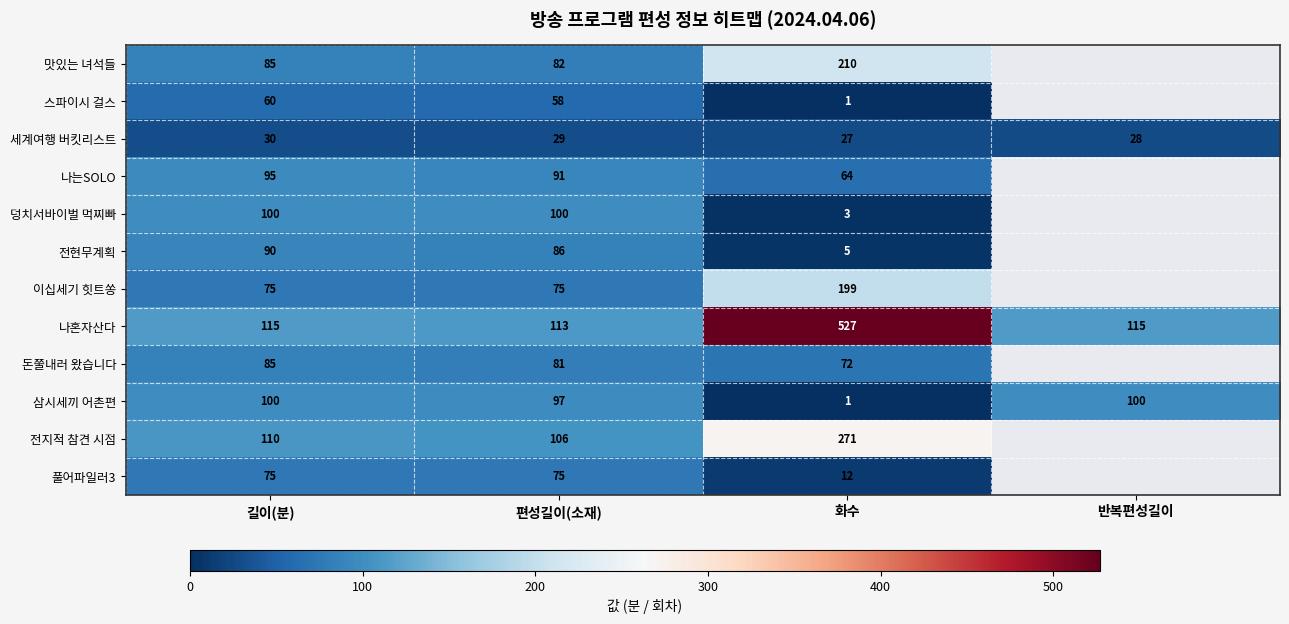

True or false: 세계여행 버킷리스트 has a value of 29 at 편성길이(소재).

True